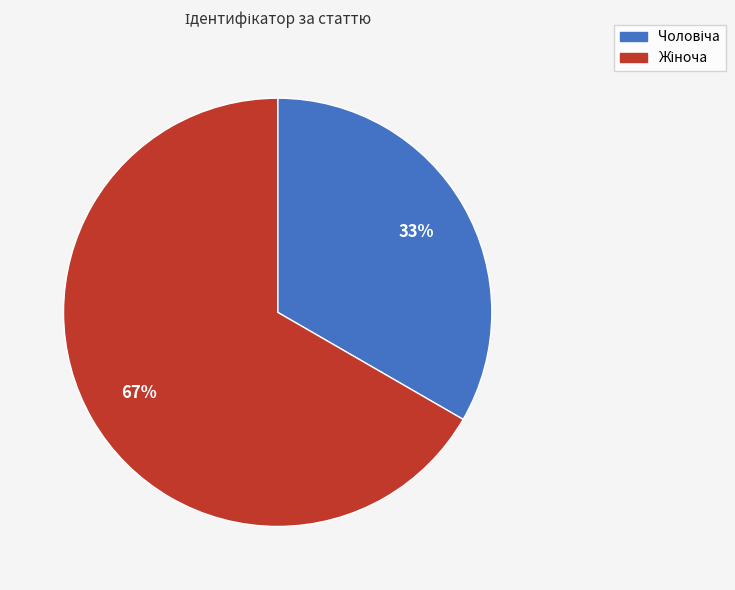

Is there any slice that represents more than half of the pie?

Yes